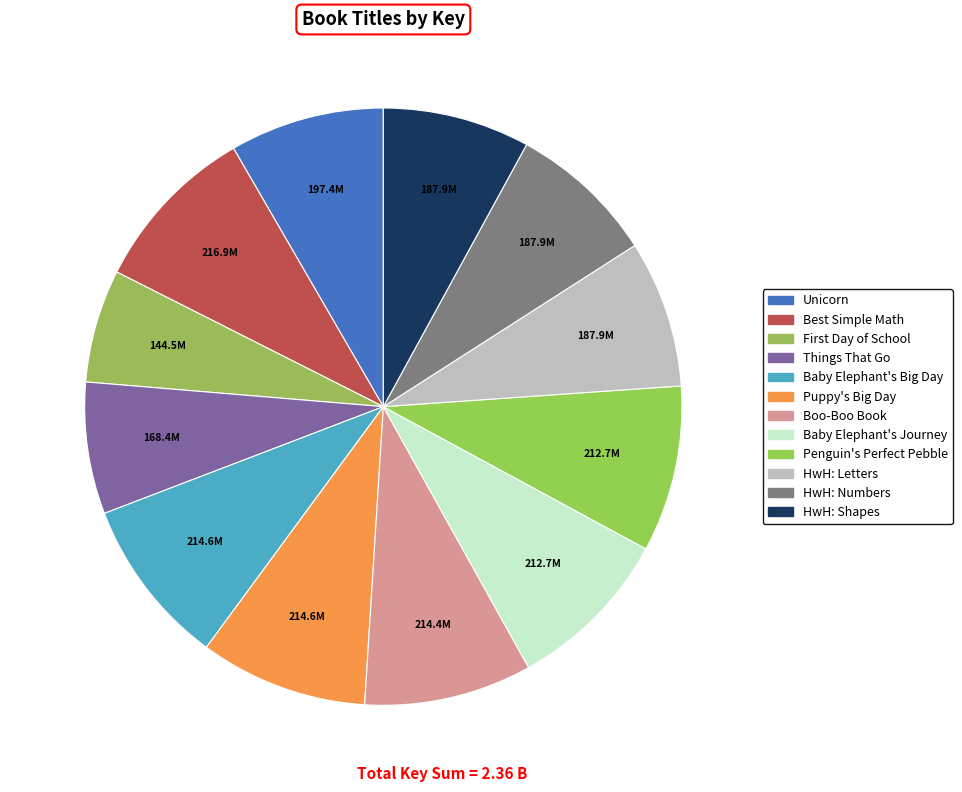

Is there a majority slice in this chart?

No